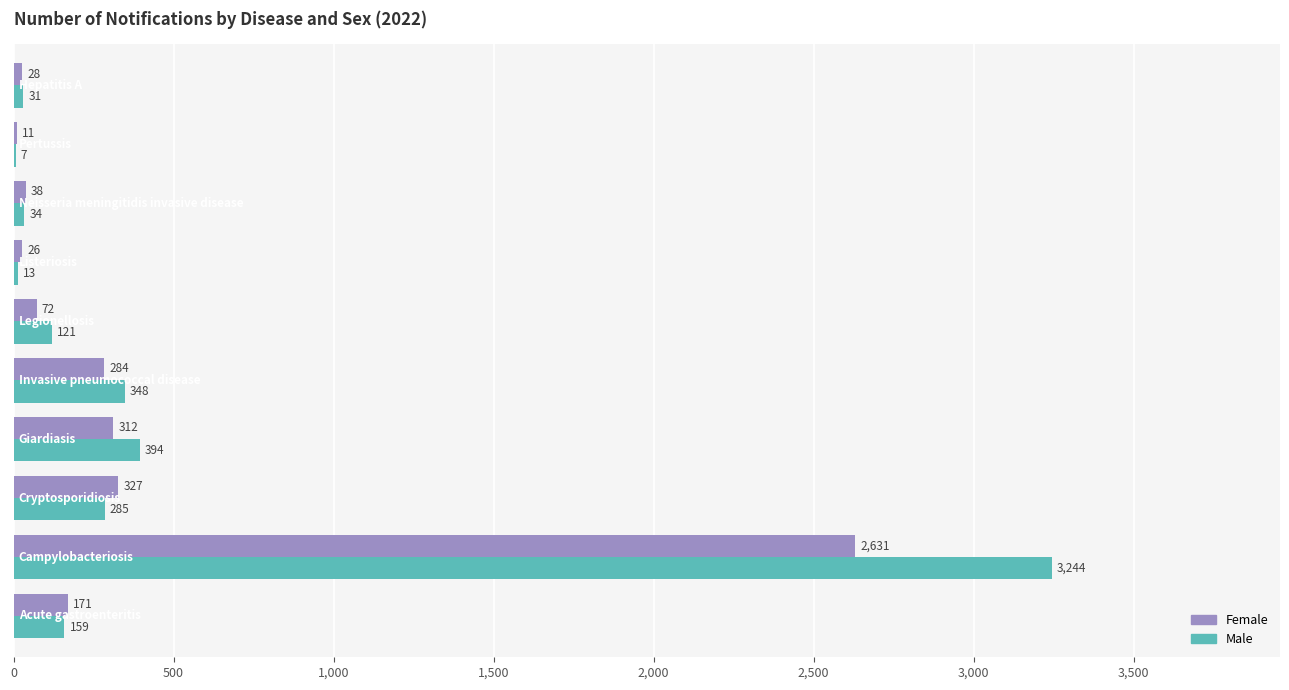

What is the sum of all Female values?

3900